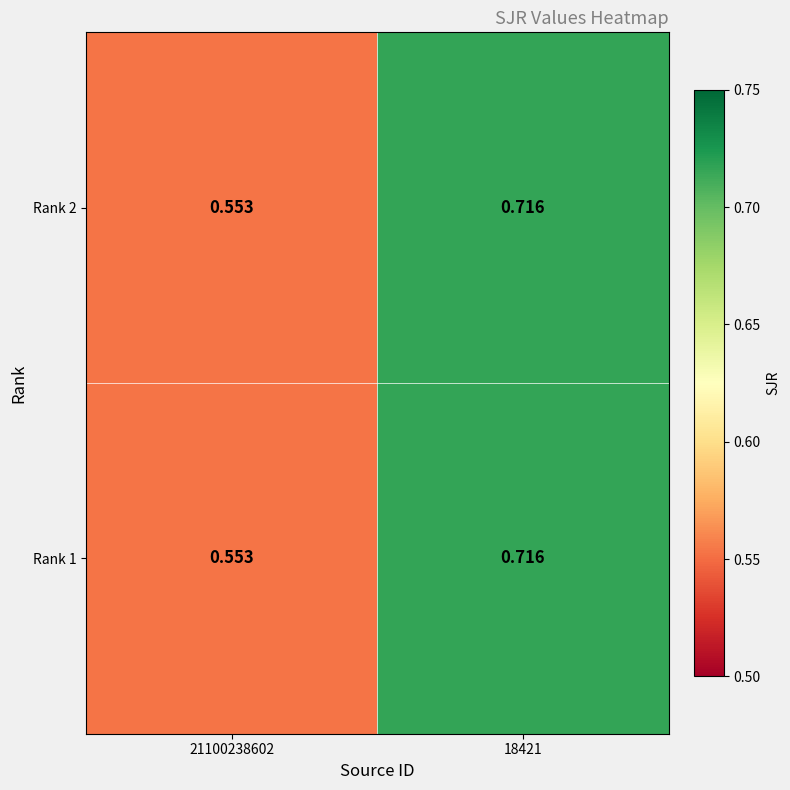

How many distinct data groups are displayed?

2